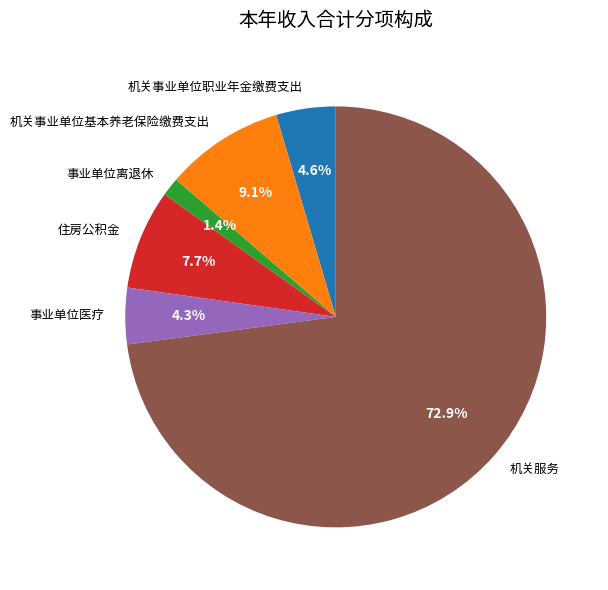

To the nearest percent, what portion does 机关事业单位职业年金缴费支出 represent?

5%